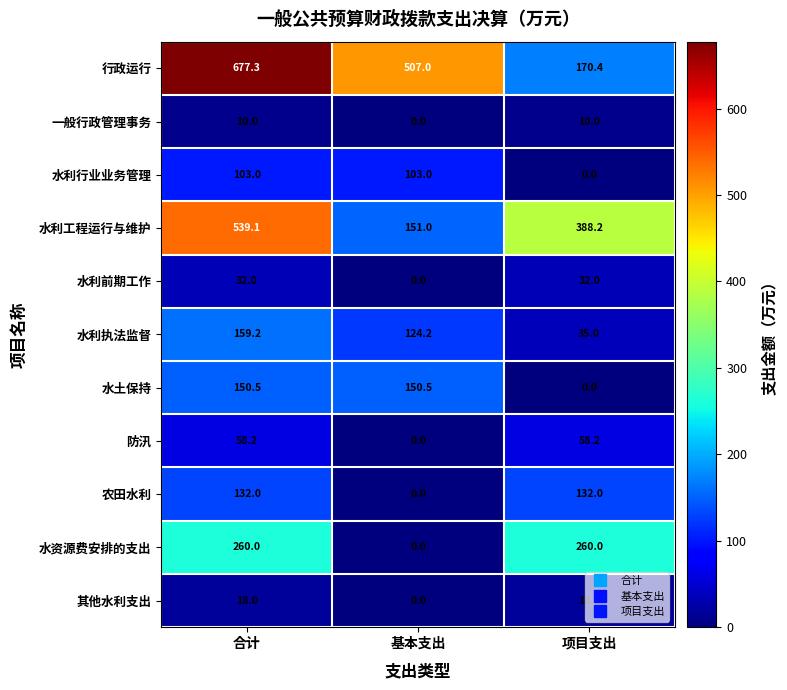

Is it true that 一般行政管理事务 equals 15.6 at 合计?

False